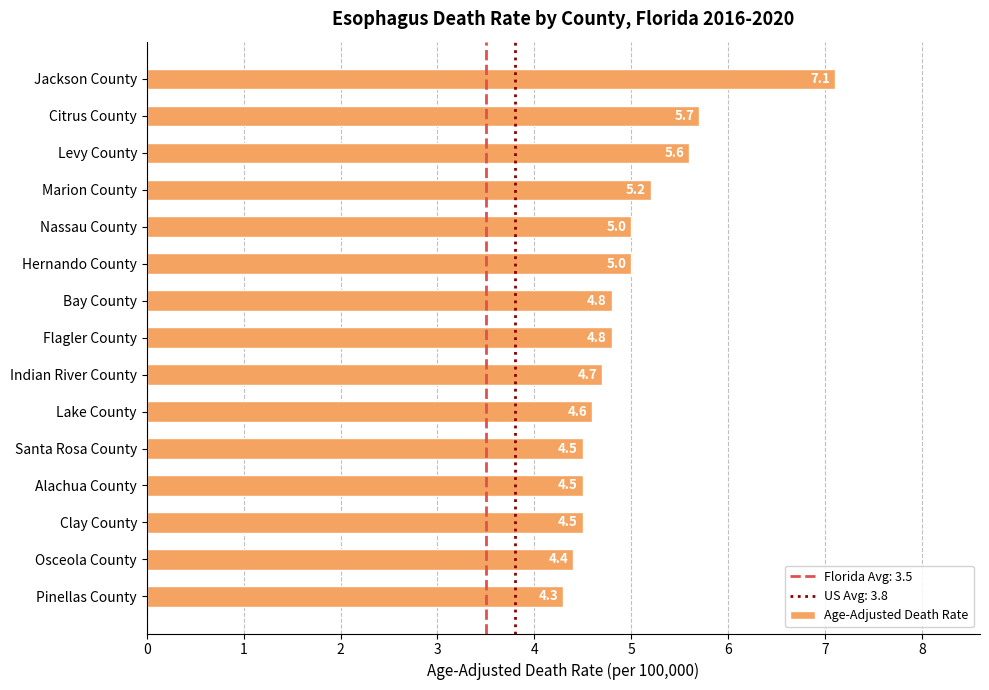

Reading bottom to top, what are all the values shown in this chart?

4.3	4.4	4.5	4.5	4.5	4.6	4.7	4.8	4.8	5.0	5.0	5.2	5.6	5.7	7.1